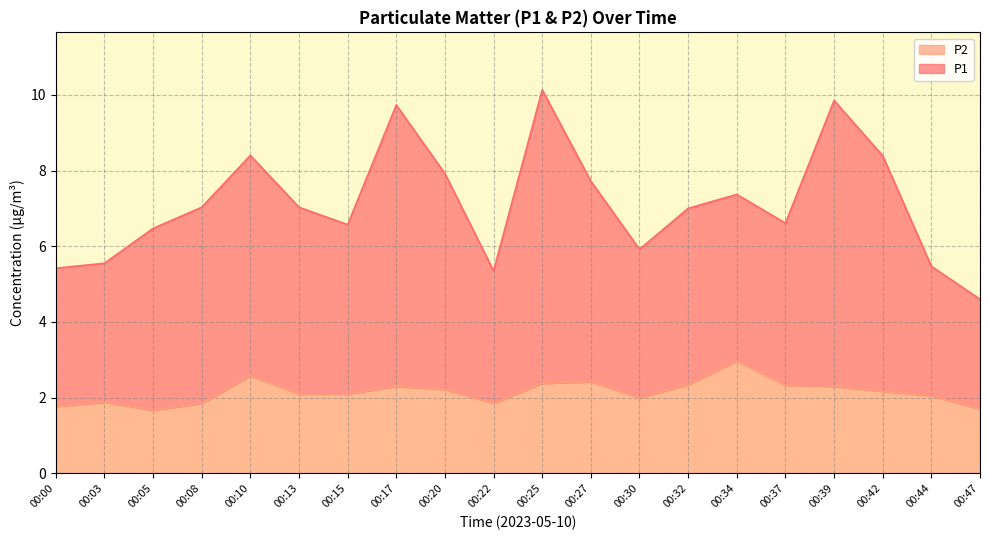

True or false: P1 has a value of 14.3 at 00:25.

False